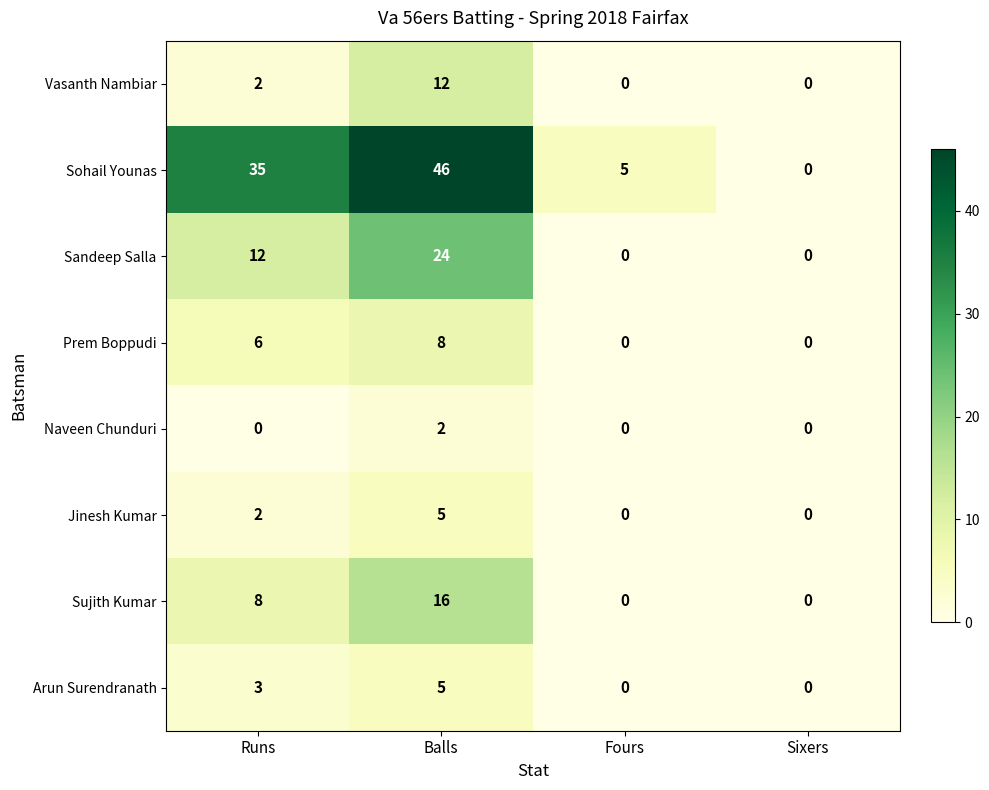

Where is Sandeep Salla nearest to the value 12?

Runs